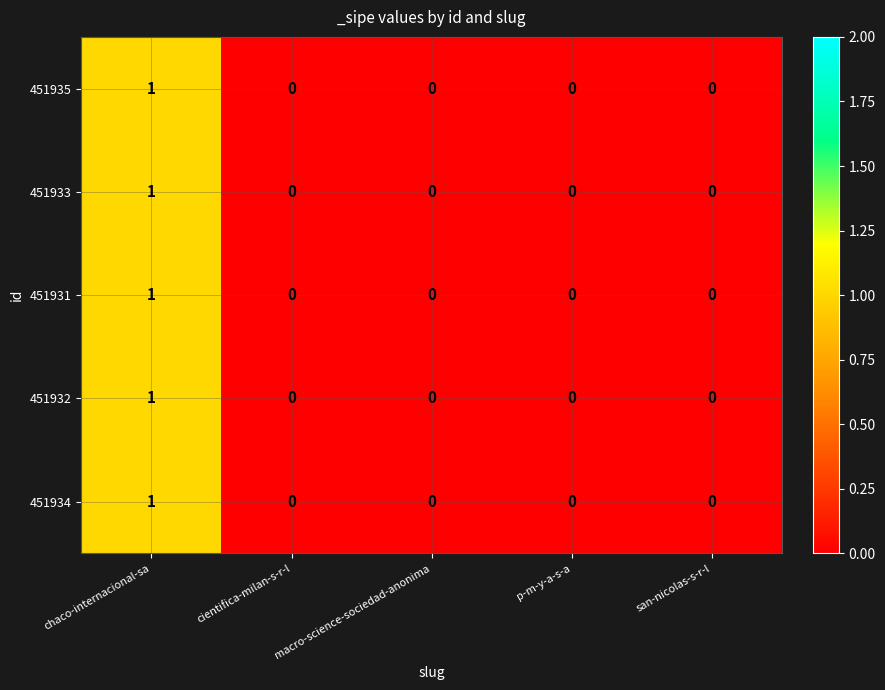

Count the 451932 values in the range 0 to 1.

5